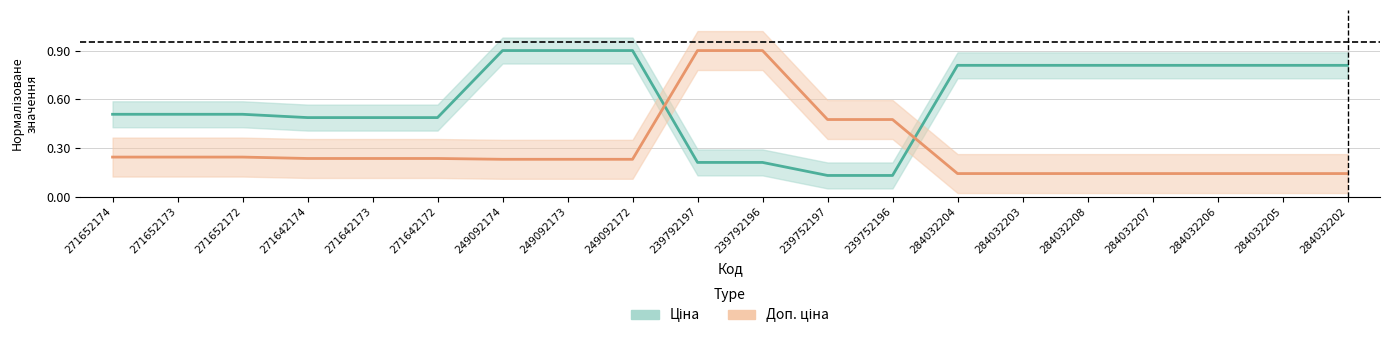

Rank the categories by Доп. ціна value from highest to lowest.

239792197, 239792196, 239752197, 239752196, 271652174, 271652173, 271652172, 271642174, 271642173, 271642172, 249092174, 249092173, 249092172, 284032204, 284032203, 284032208, 284032207, 284032206, 284032205, 284032202